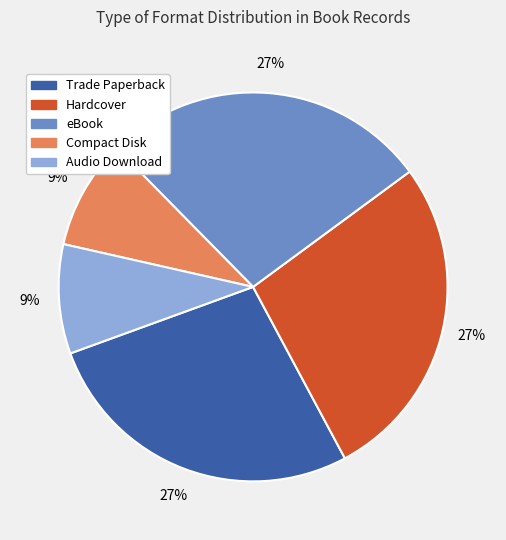

How many slices are in this pie chart?

5